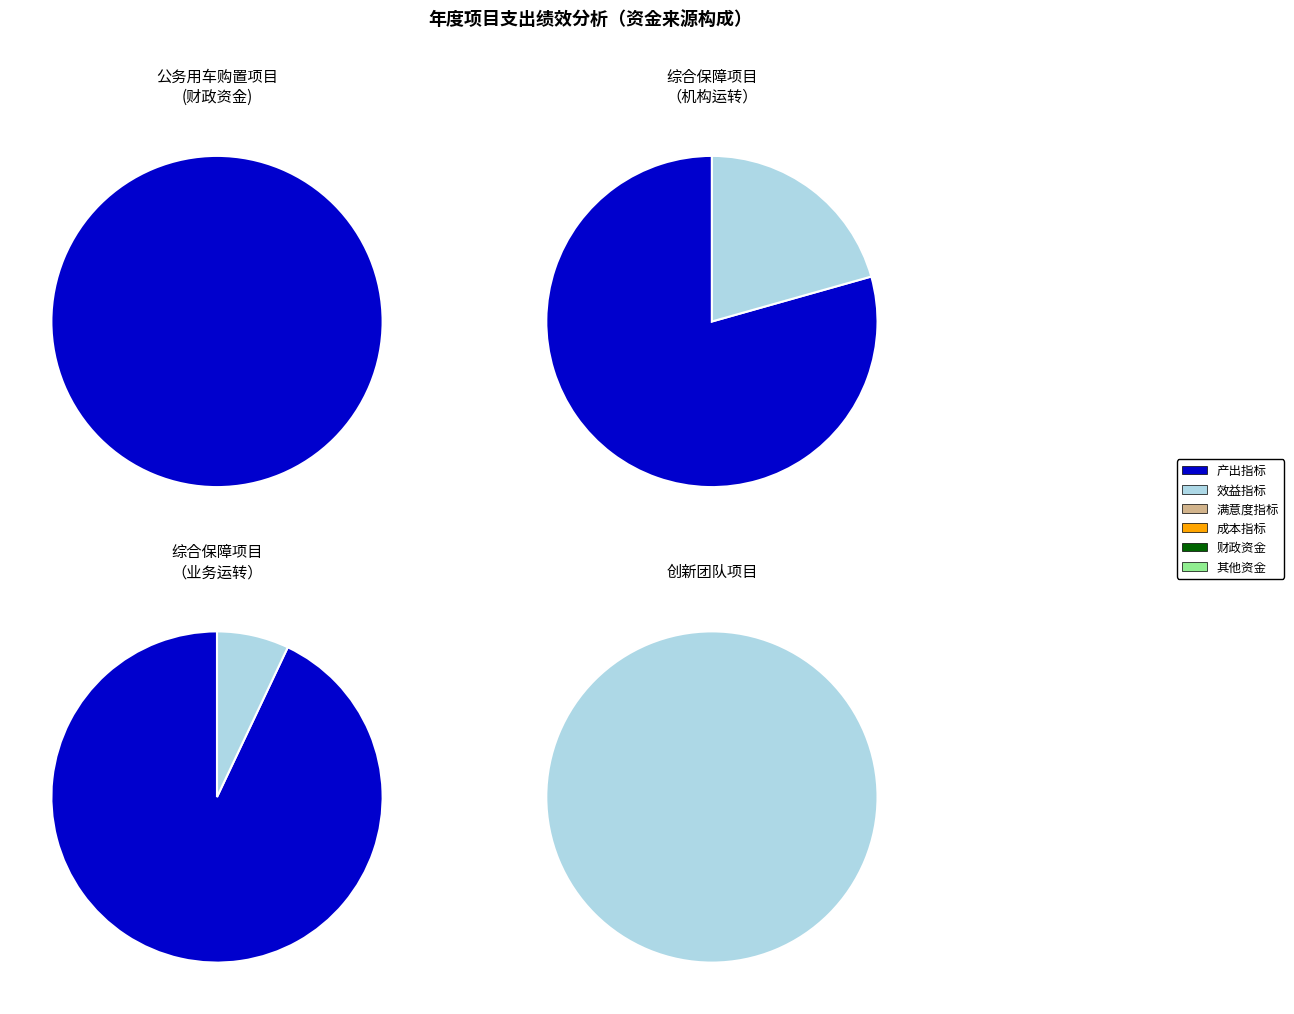

Which series has the largest range (max minus min)?

公务用车购置项目